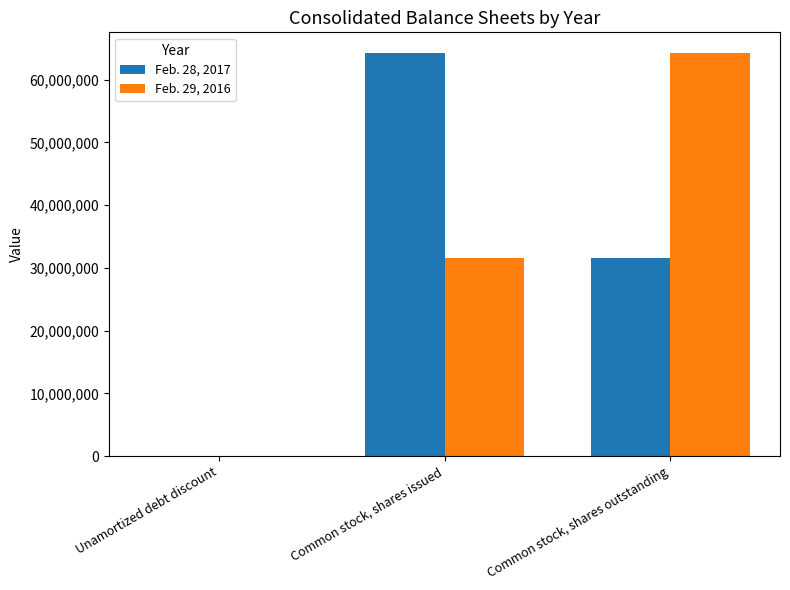

Read the Feb. 29, 2016 value at Unamortized debt discount, to the nearest 10.

18890